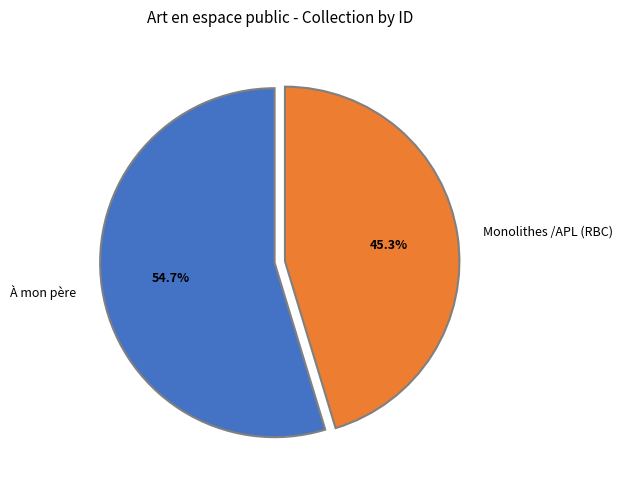

To the nearest percent, what is the difference between the À mon père and Monolithes /APL (RBC) slice percentages?

9%